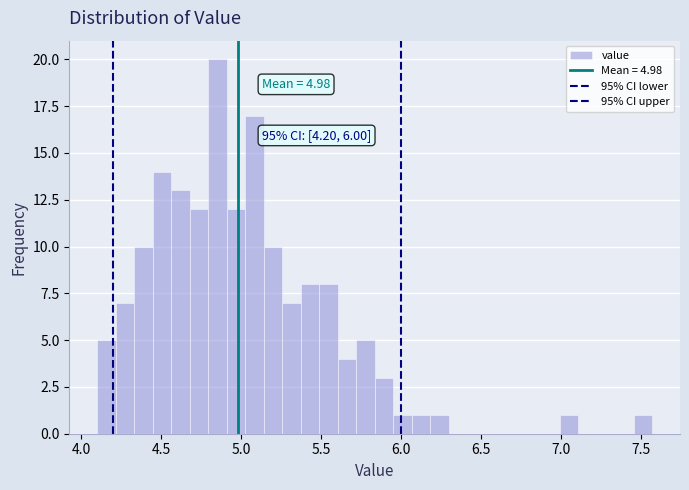

Around what value on the x-axis is the tallest bar? Give the approximate position of its centre, as read against the axis.

4.85